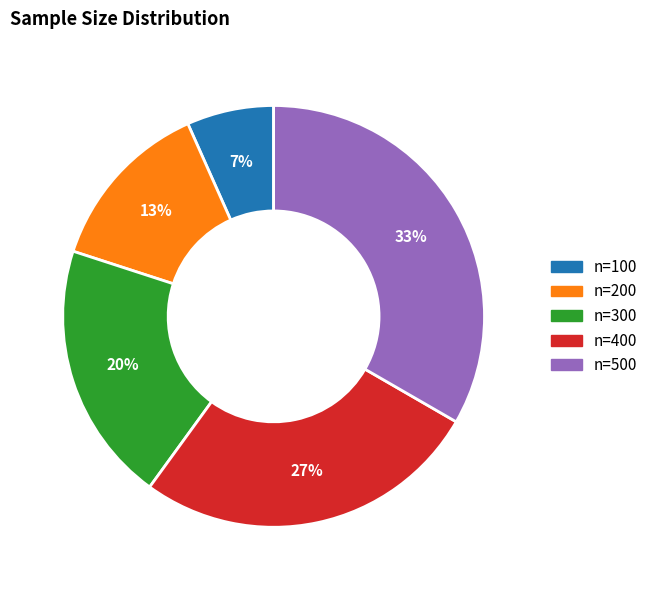

What percentage is the n=400 slice, to the nearest percent?

27%